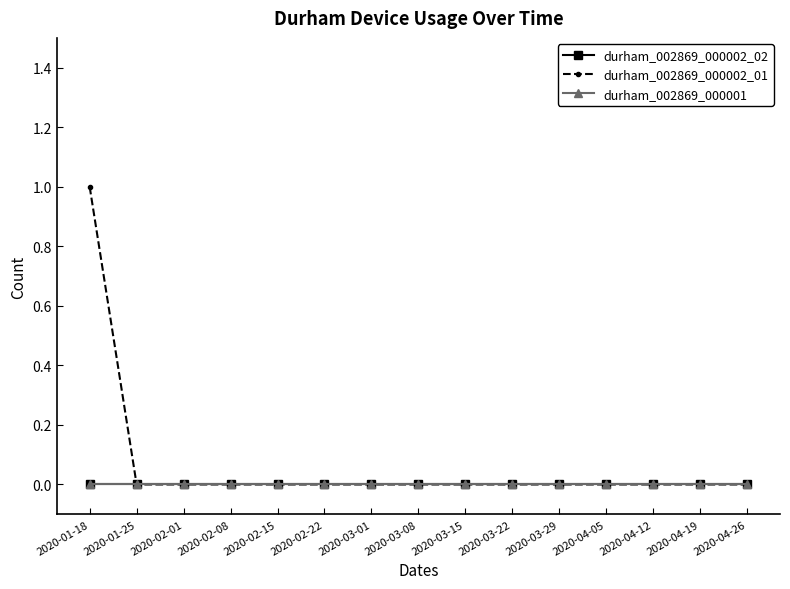

Does the chart have visible grid lines?

No